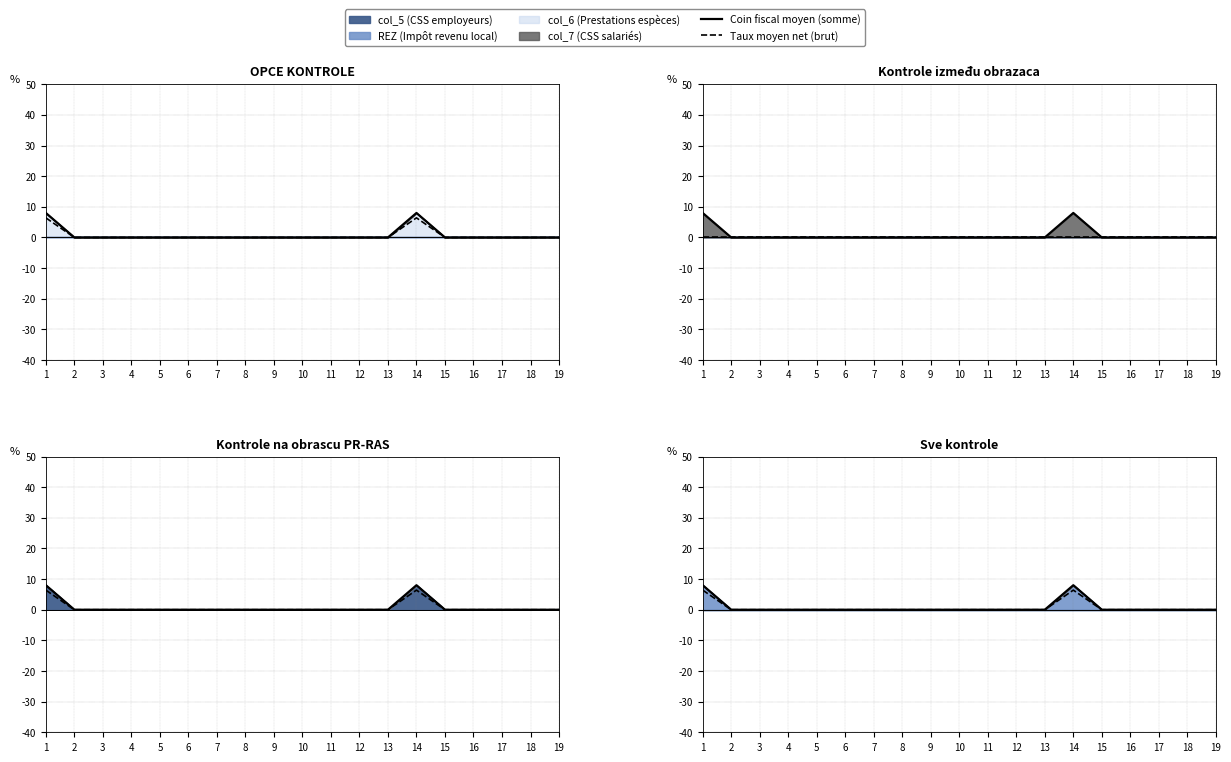

Rank the series by their maximum value, from lowest to highest.

Taux moyen net (brut), Coin fiscal moyen (somme)